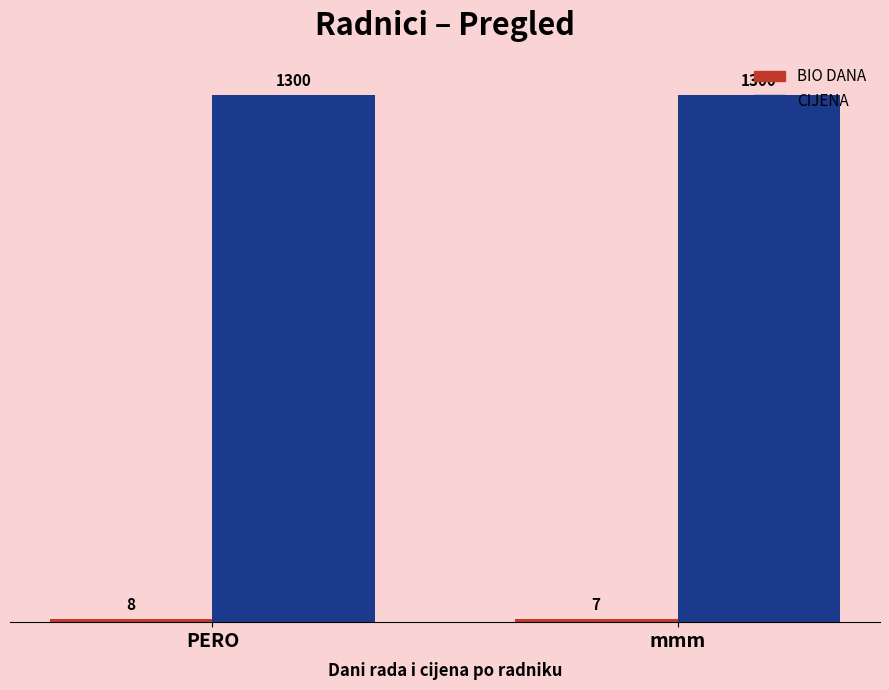

What is the label of the 1st bar from the left?

PERO